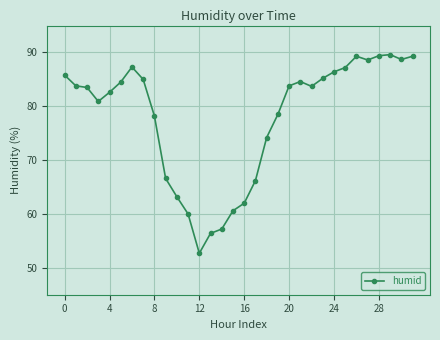

What is the greatest value displayed?

89.6